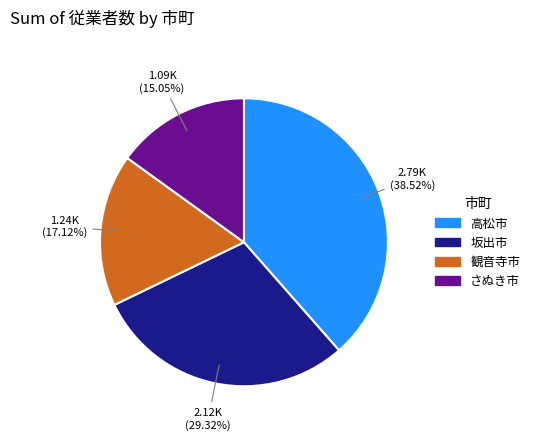

Approximately how many times larger is the value at 坂出市 compared to 高松市?

0.8